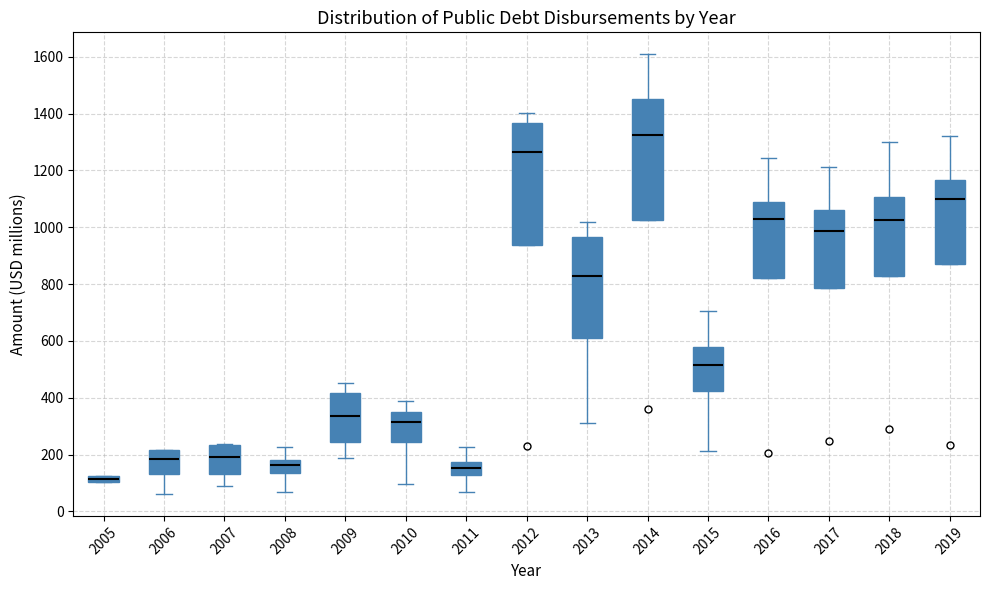

Where does the median line of the box at x = 2012 sit on the y-axis? The values are not printed on the chart, so give them approximately, as read against the axis.

1260